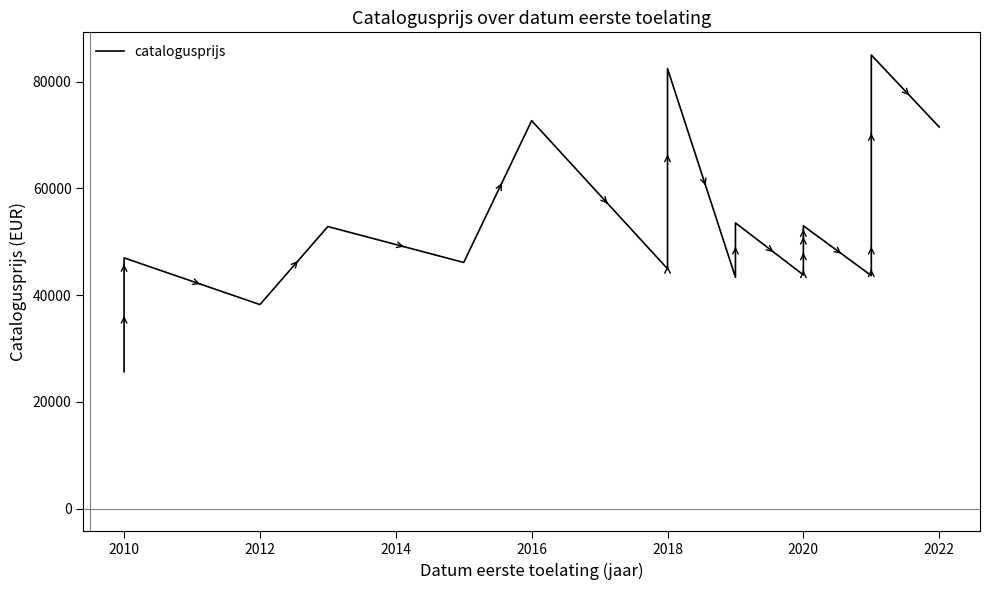

What is the sum of the values at 2018 and 2020?

127695